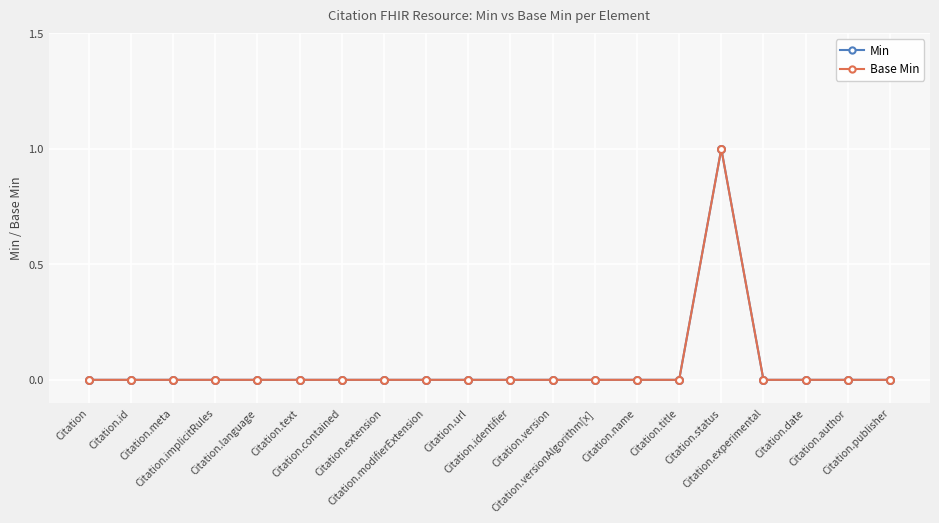

How many interior local peaks does the Base Min series have?

1